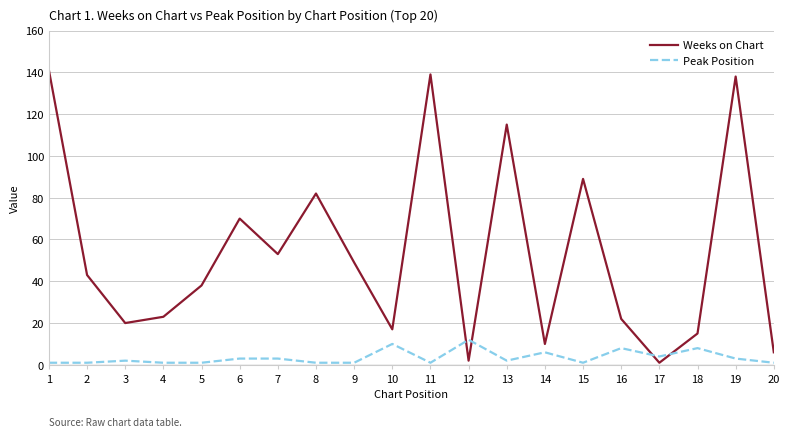

The Peak Position series shows 8 at 16. True or false?

True